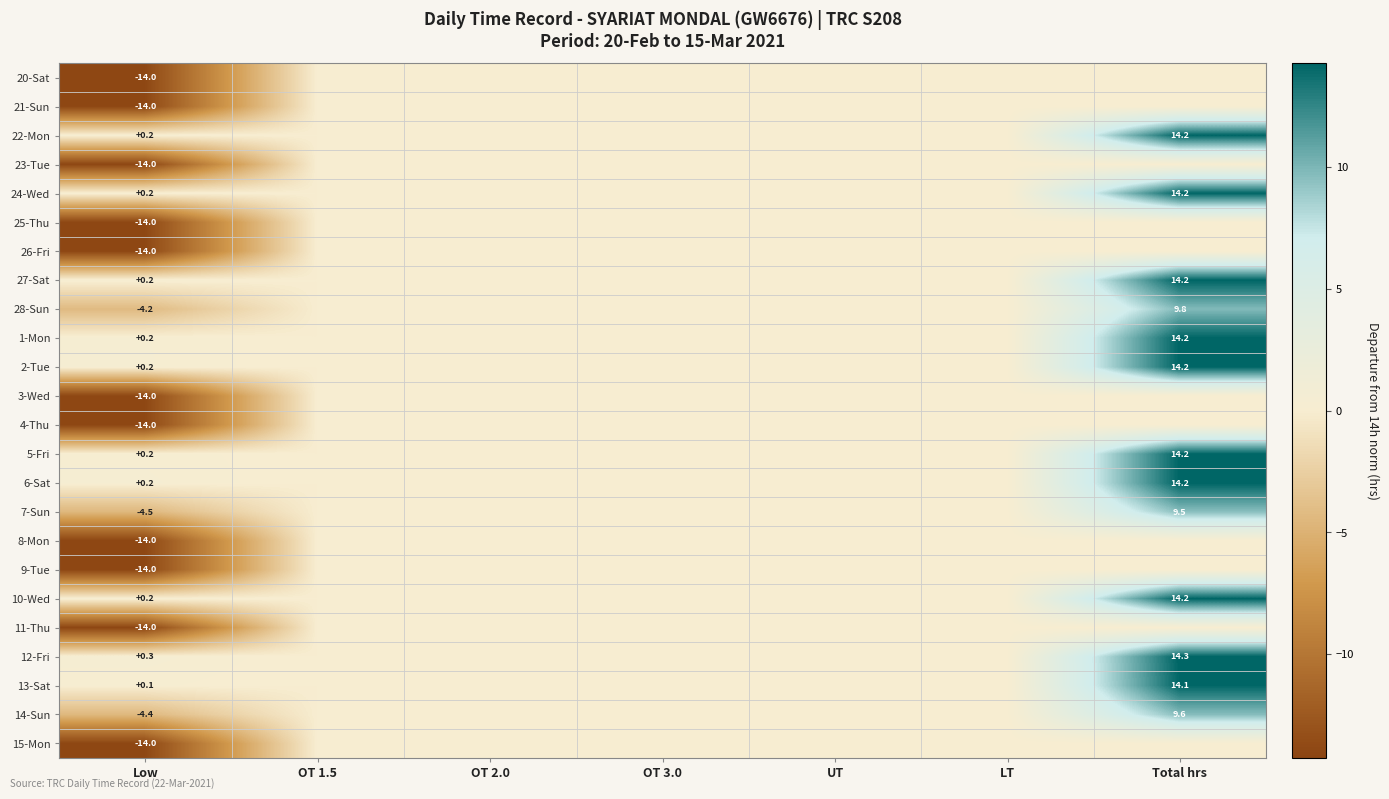

What is the total value across all series at Total hrs?

171.2